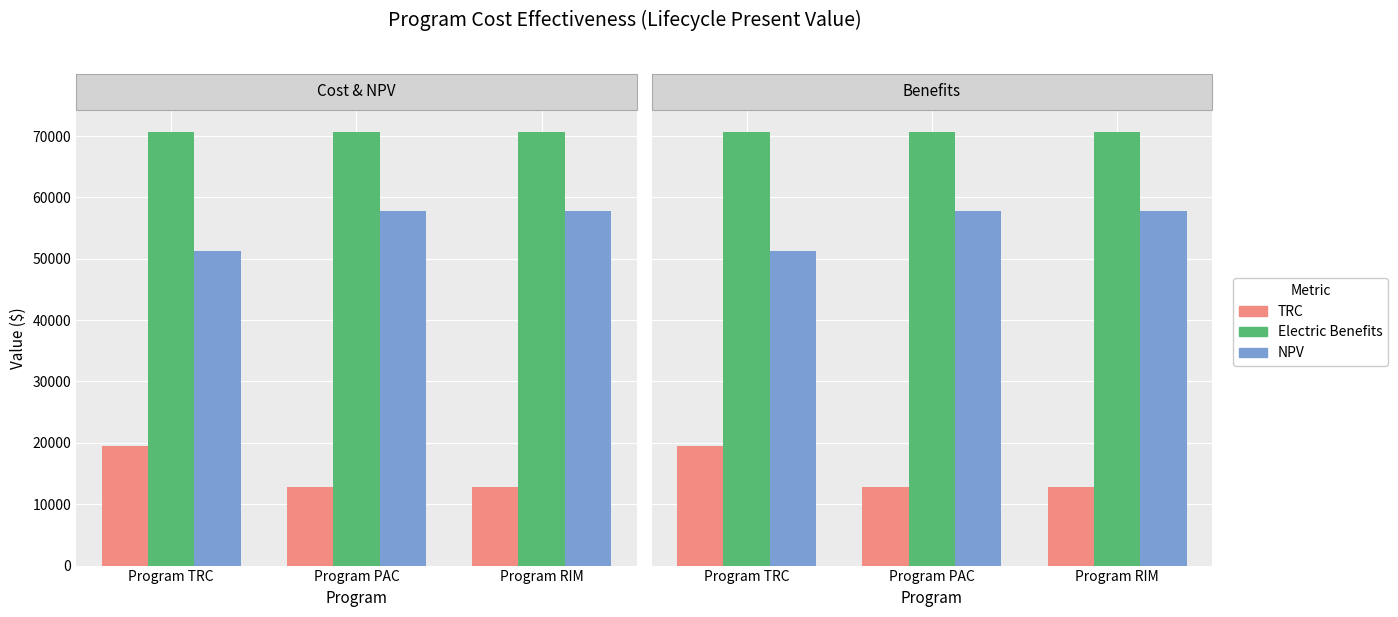

Is the value of Electric Benefits at Program PAC greater than the value of NPV at Program RIM?

Yes